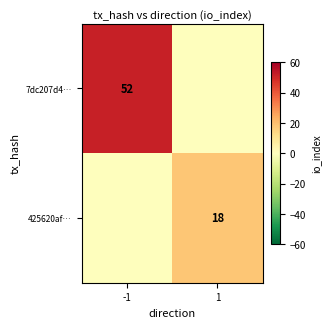

Is it true that 425620af… equals 18 at 1?

True